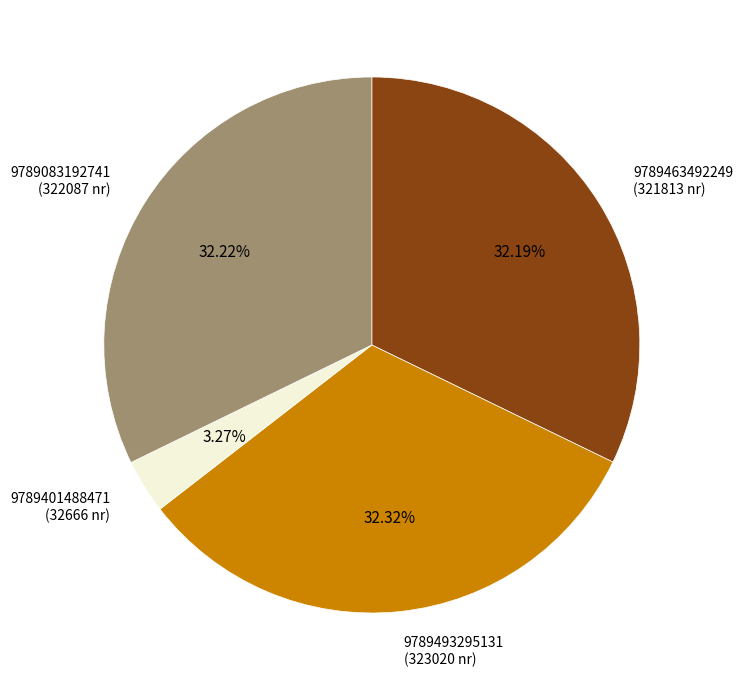

True or false: 9789493295131 accounts for 32% of the total.

True